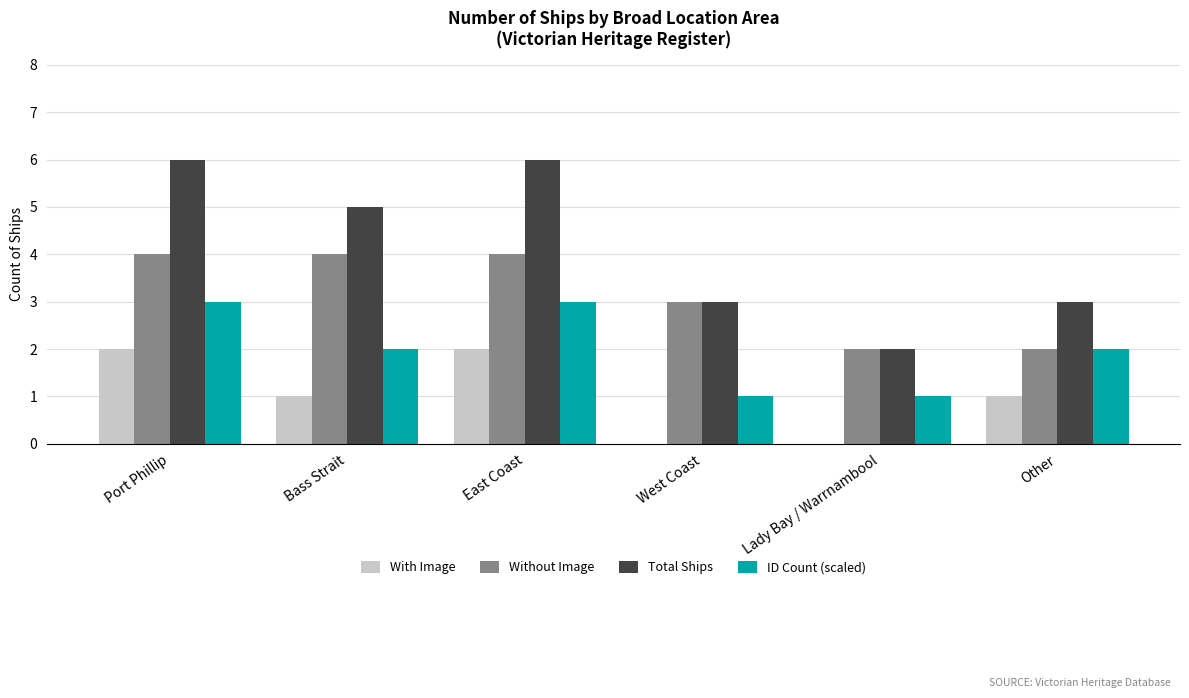

Is it true that Without Image equals 1 at Lady Bay / Warrnambool?

False